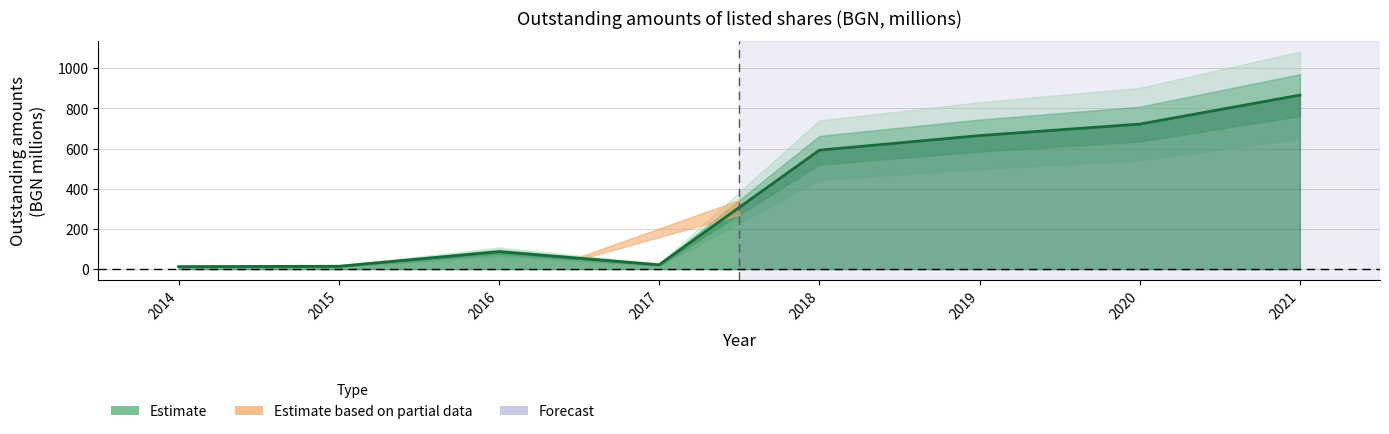

Where does the data first go above 591?

2018